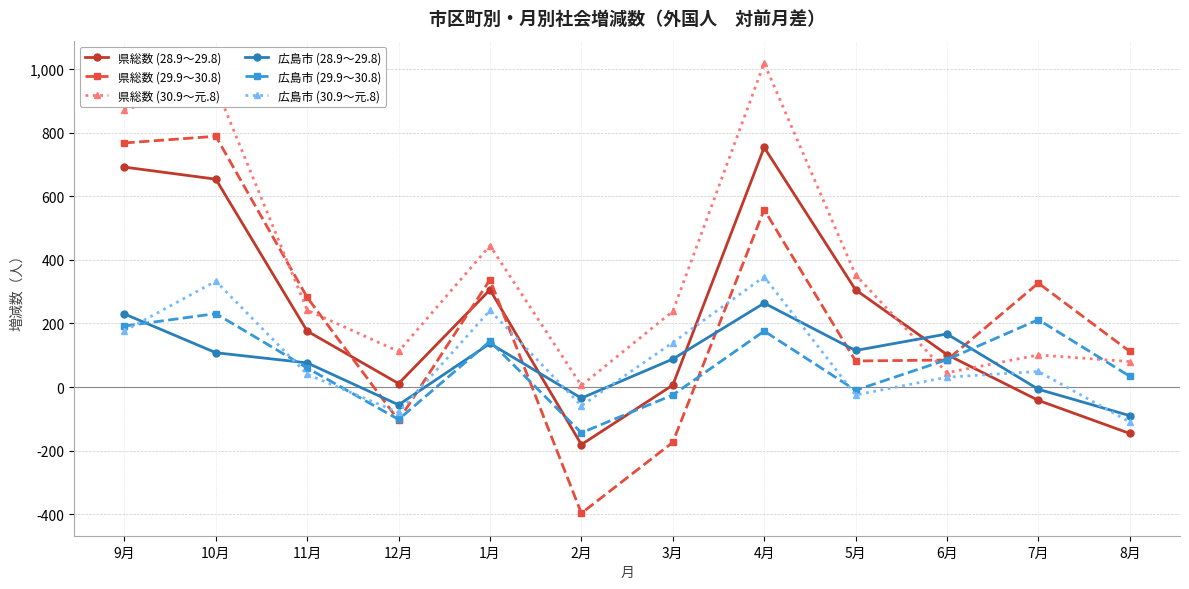

Is it true that 県総数 (30.9～元.8) equals 664 at 1月?

False